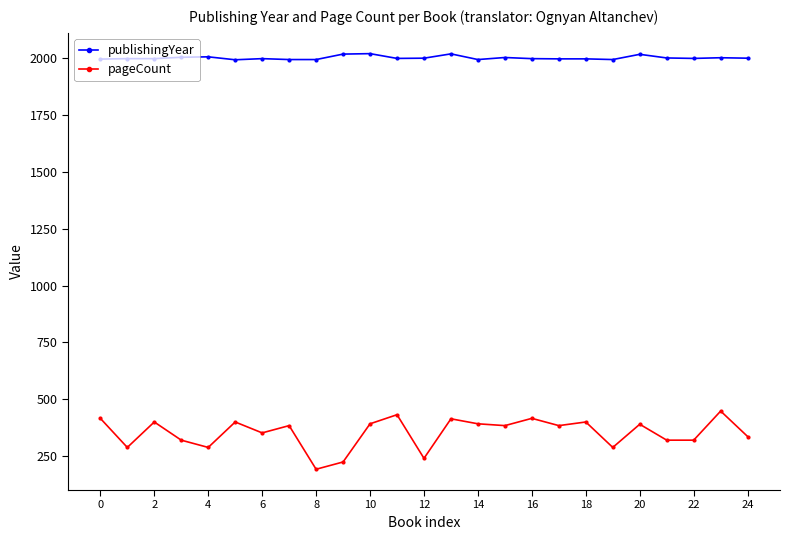

True or false: pageCount and publishingYear intersect in this chart.

False